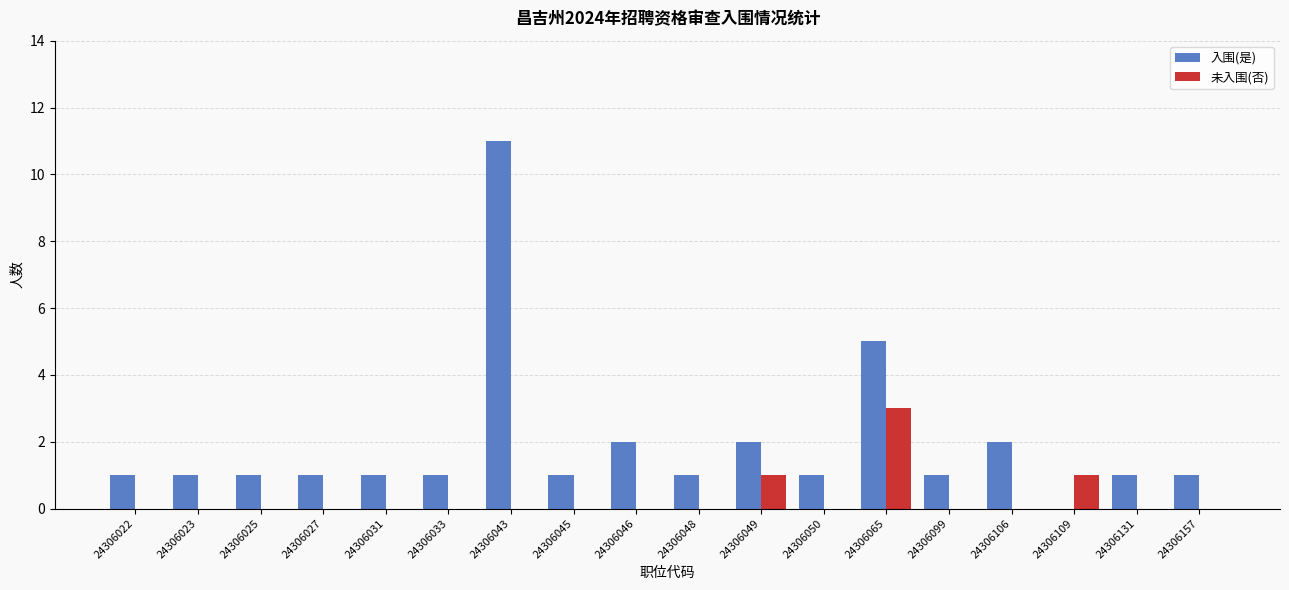

The 未入围(否) series shows 0 at 24306048. True or false?

True